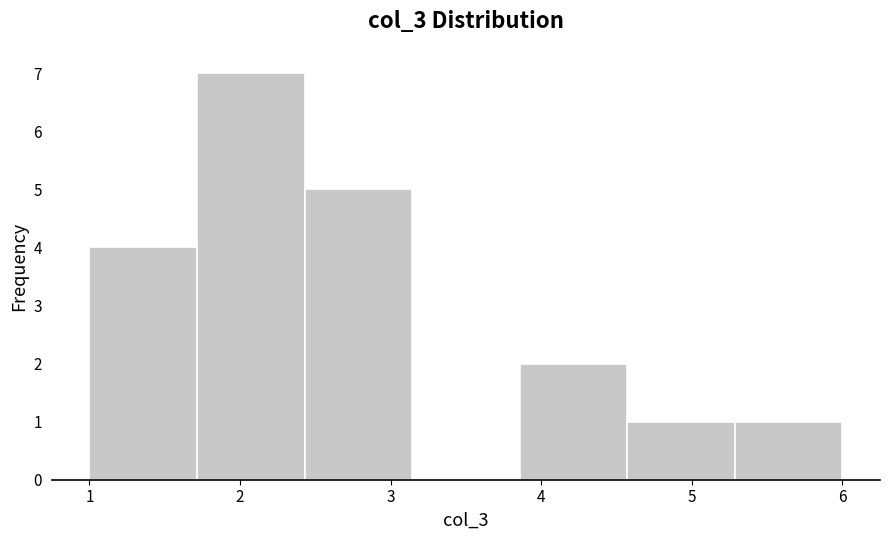

Which range on the x-axis has the tallest bar?

1.7 to 2.4